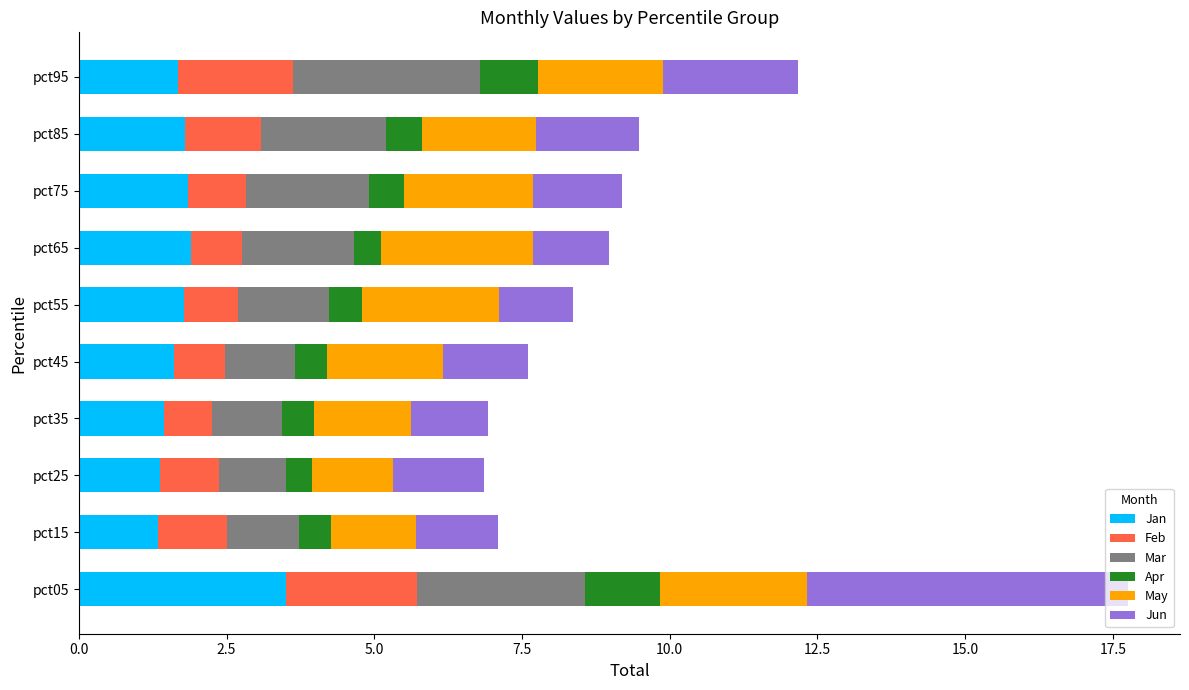

What is the lowest value of the Jan series?

1.3